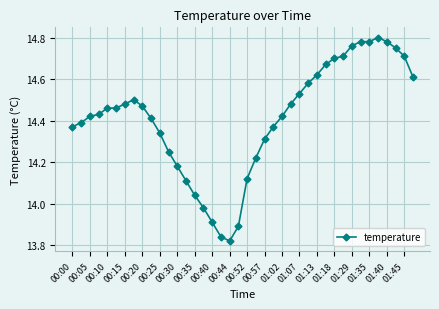

What is the sum of all values?

576.5